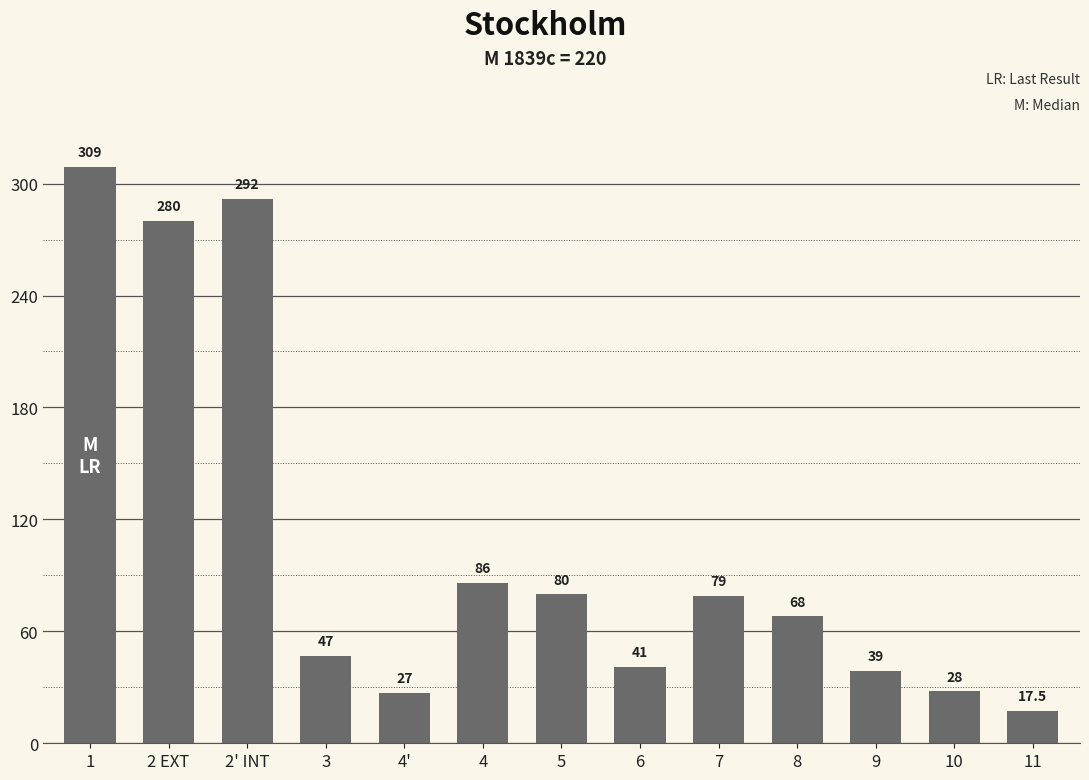

True or false: the data shows 47.0 at 3.

True